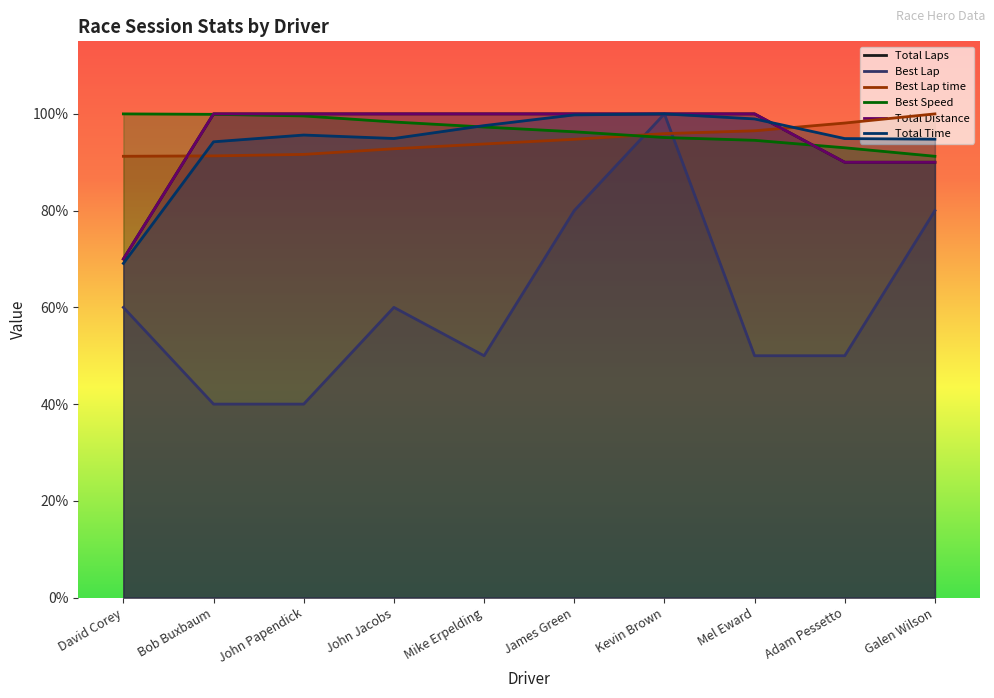

True or false: Best Lap and Total Laps intersect in this chart.

False